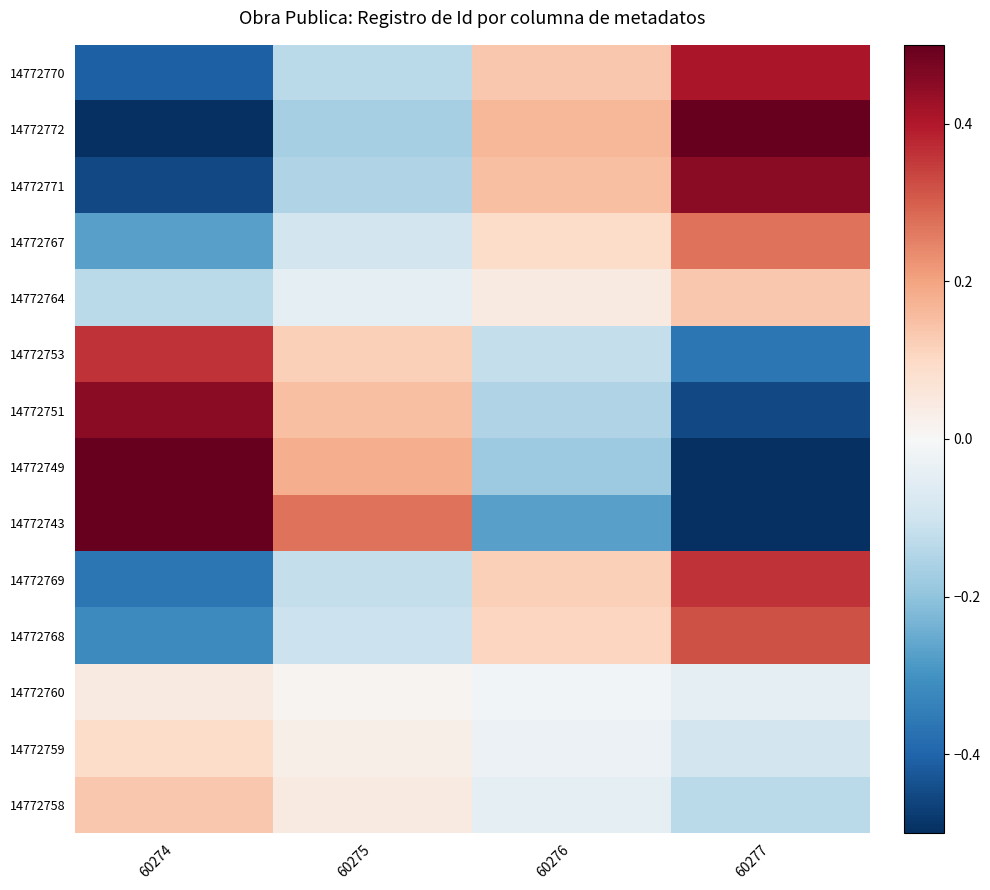

How many distinct data groups are displayed?

14